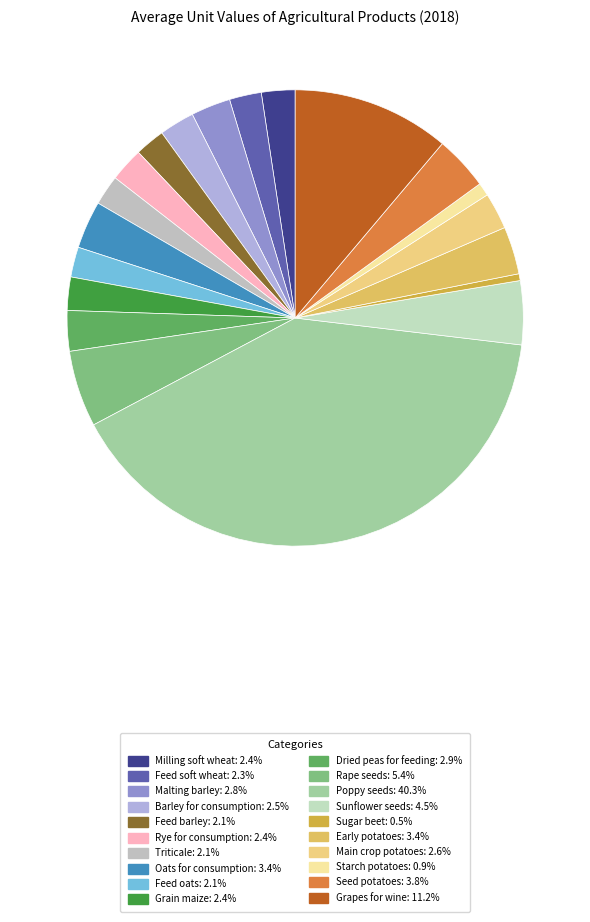

Does Dried peas for feeding represent more than half of the total?

No